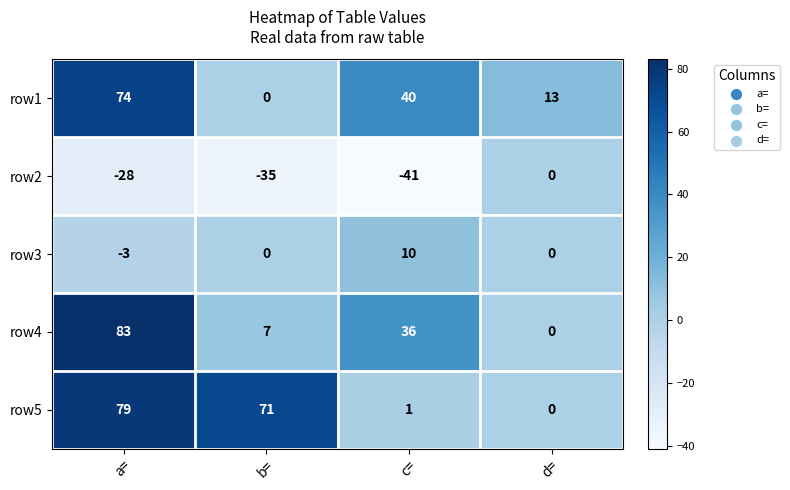

What is the highest value of the row1 series?

74